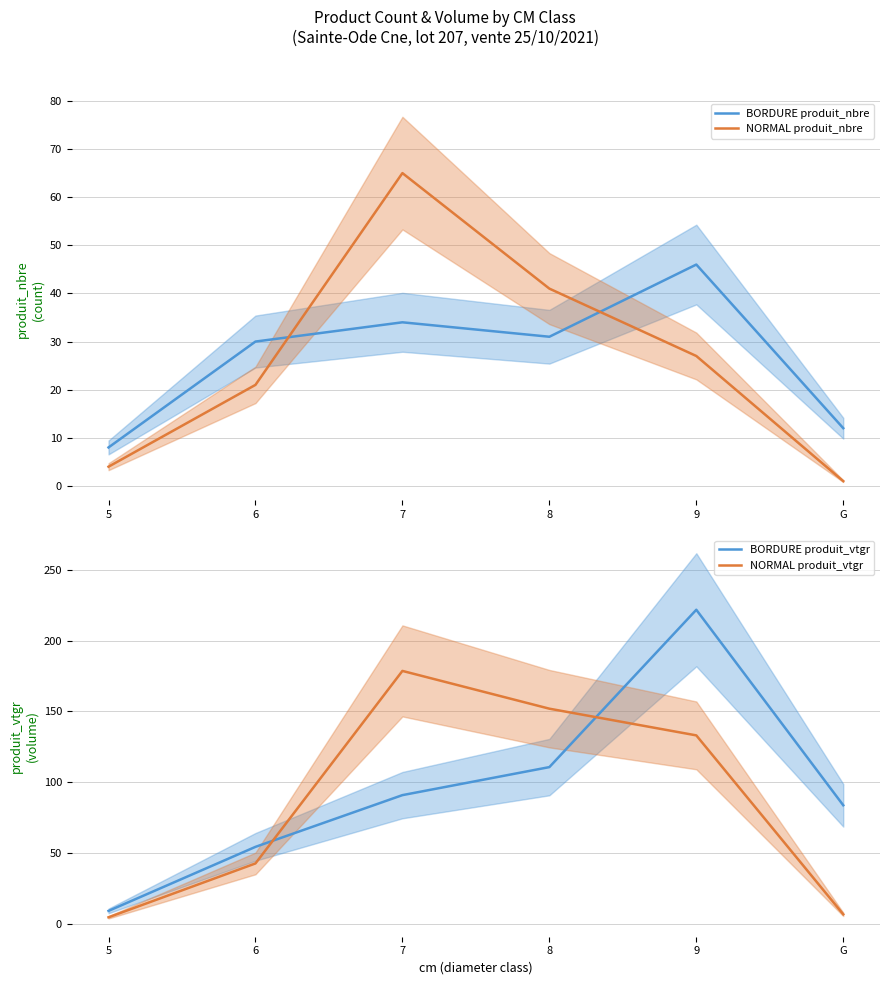

At which label does BORDURE produit_vtgr first exceed 90?

7